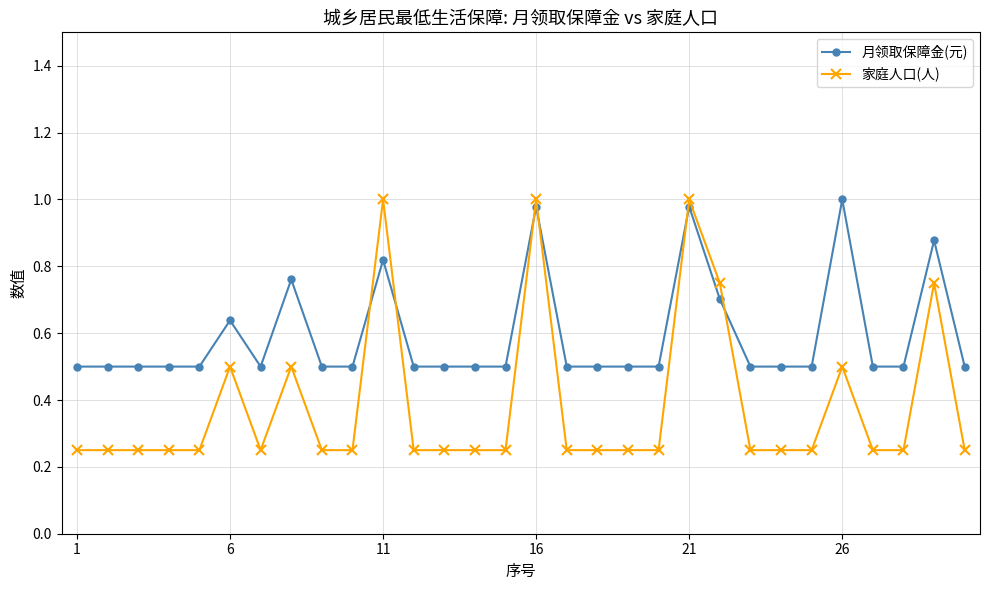

Which series ends up on top after the final intersection of 家庭人口(人) and 月领取保障金(元)?

月领取保障金(元)